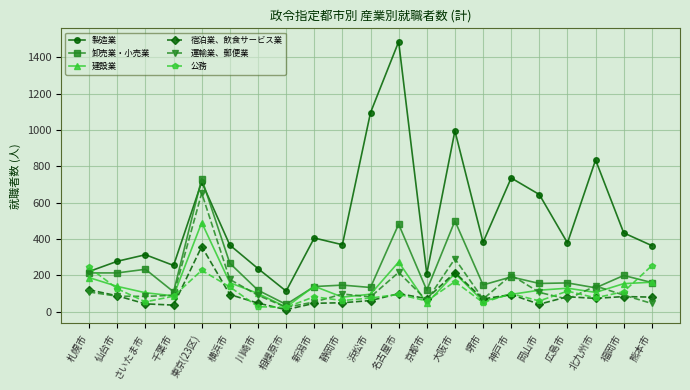

Which series changed the most between 岡山市 and 福岡市?

製造業